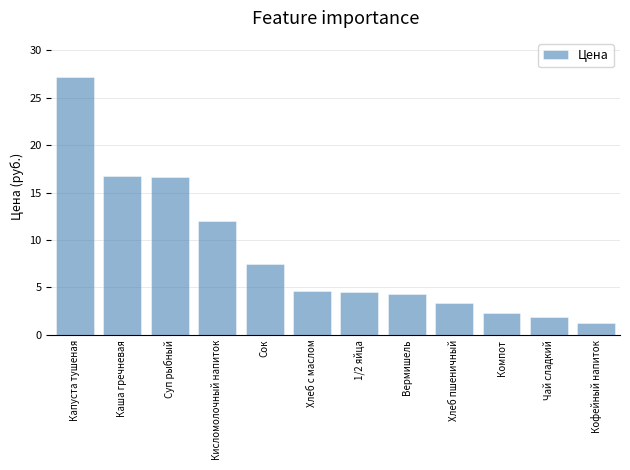

What is the smallest value displayed?

1.2